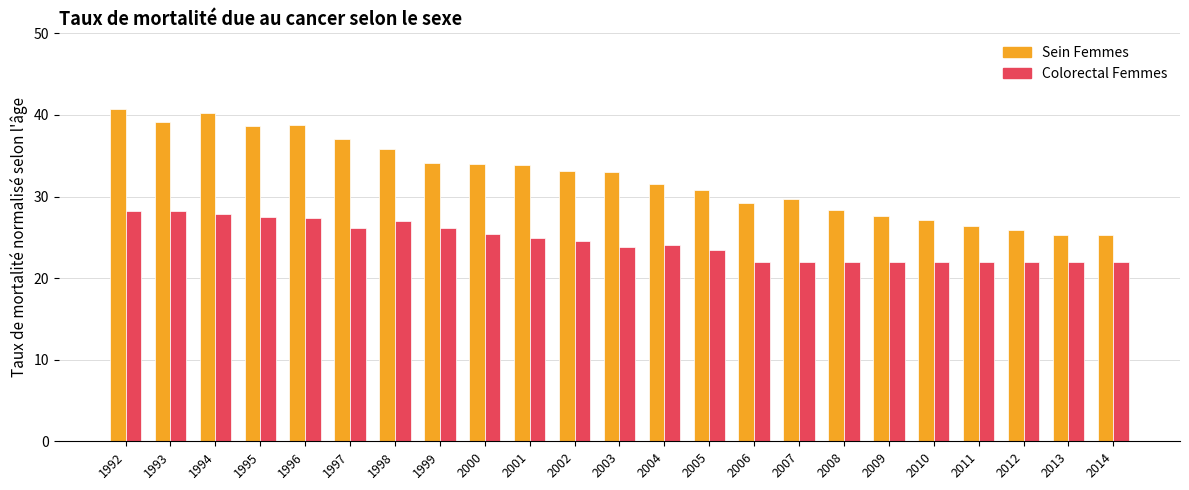

How many series are shown in this chart?

2